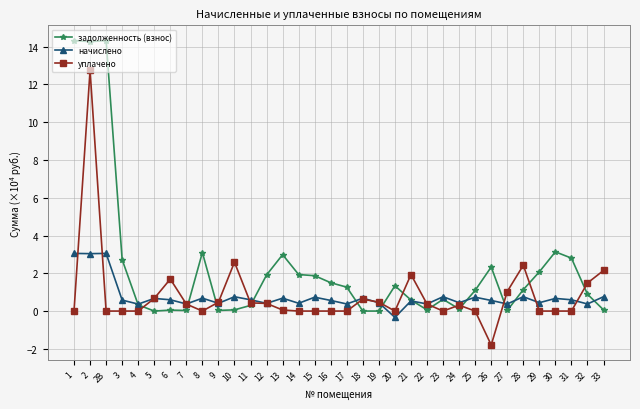

Which label corresponds to the smallest value in the chart?

26